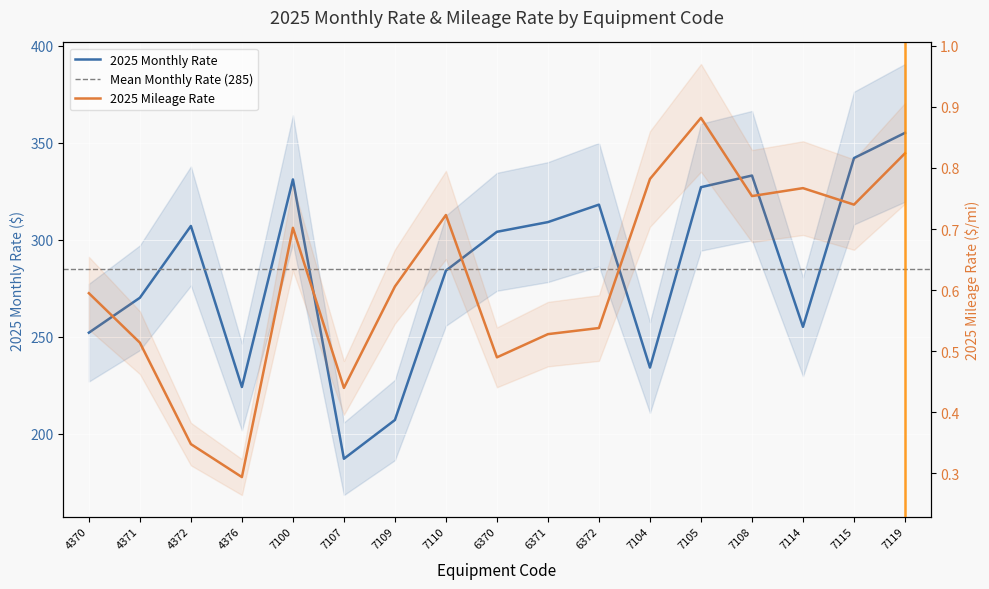

Reading left to right, what are all the values shown in this chart?

2025 Monthly Rate: 4370=252.0	4371=270.0	4372=307.0	4376=224.0	7100=331.0	7107=187.0	7109=207.0	7110=284.0	6370=304.0	6371=309.0	6372=318.0	7104=234.0	7105=327.0	7108=333.0	7114=255.0	7115=342.0	7119=355.0
2025 Mileage Rate: 4370=0.6	4371=0.5	4372=0.3	4376=0.3	7100=0.7	7107=0.4	7109=0.6	7110=0.7	6370=0.5	6371=0.5	6372=0.5	7104=0.8	7105=0.9	7108=0.8	7114=0.8	7115=0.7	7119=0.8